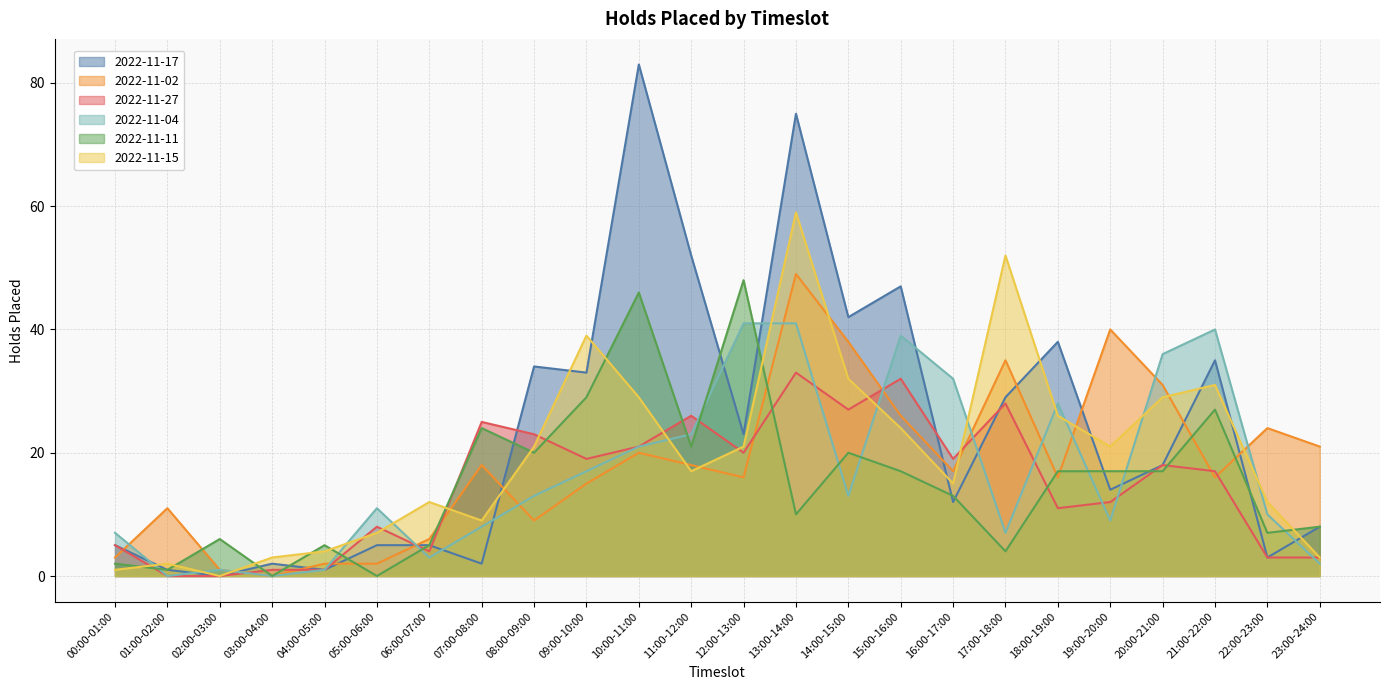

At which label does 2022-11-17 reach its peak?

10:00-11:00